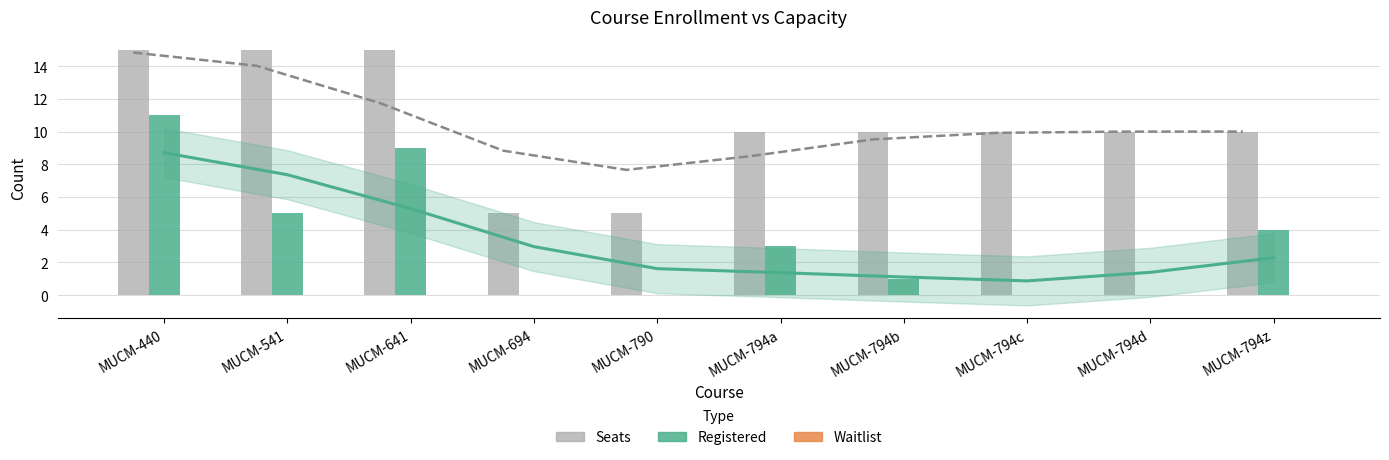

The value of Seats at MUCM-794c is 10. True or false?

True